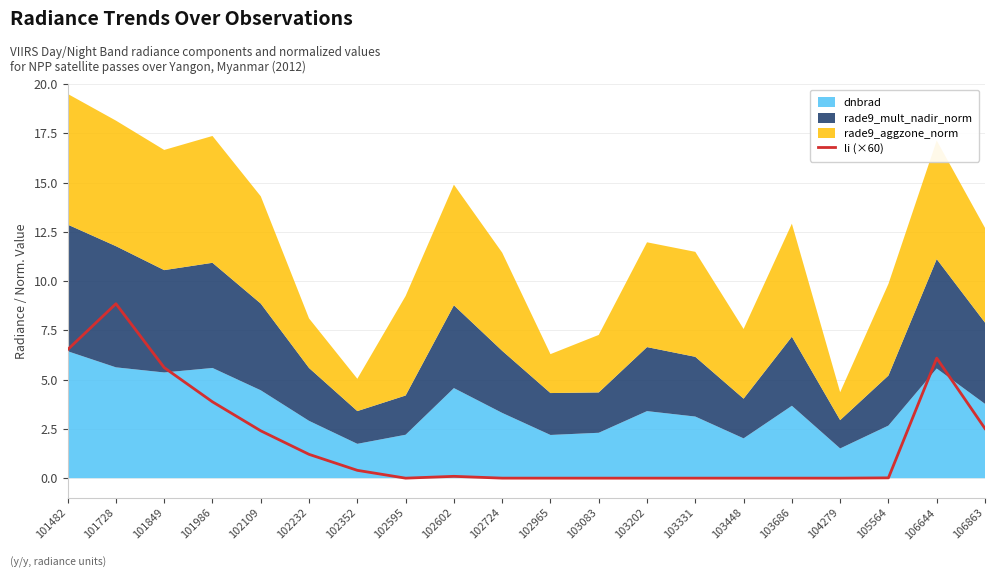

At which category does the data reach its first local valley?

102595